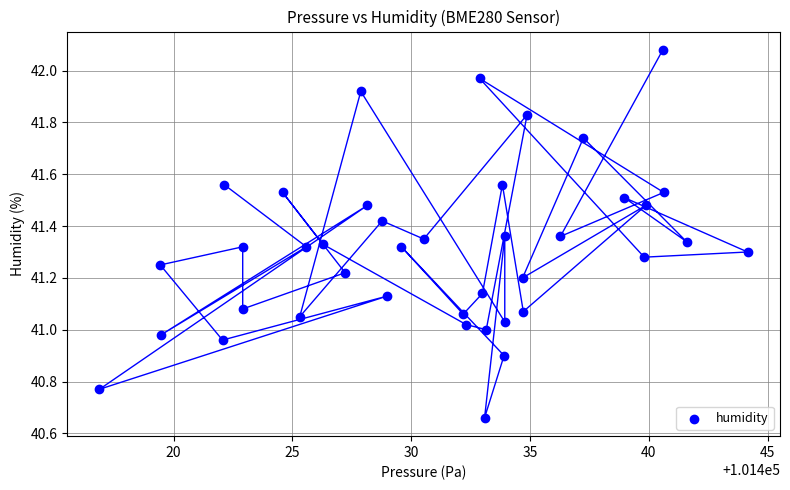

What is the range of X values (max minus min)?

27.3